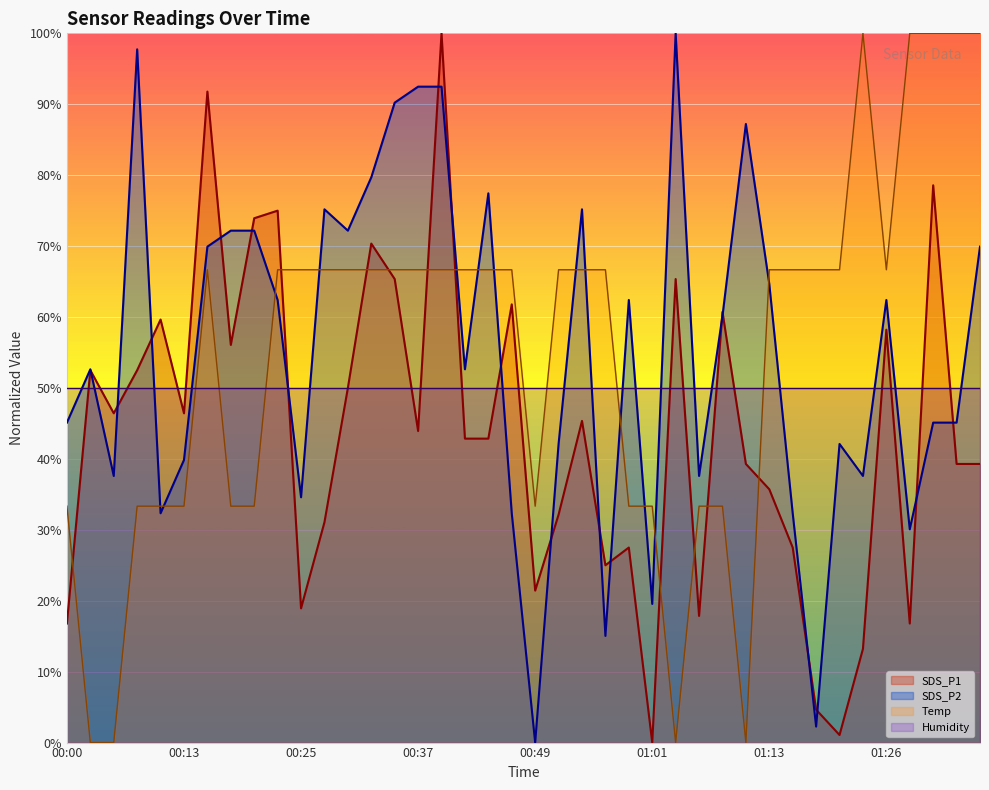

True or false: Humidity and Temp cross at least once.

True